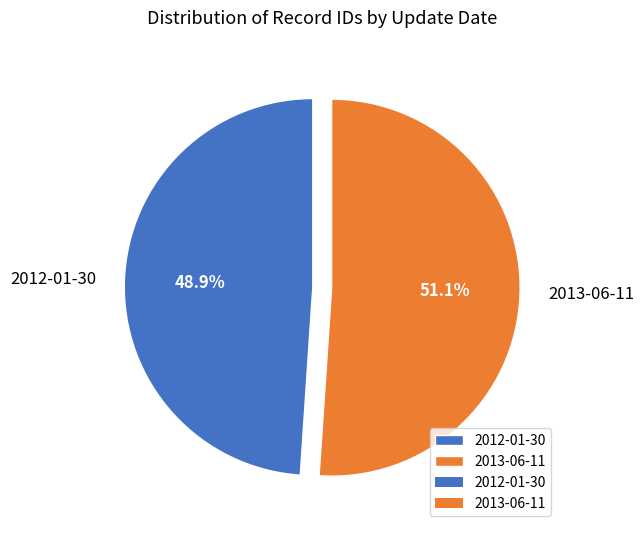

Rank the categories by value from highest to lowest.

2013-06-11, 2012-01-30